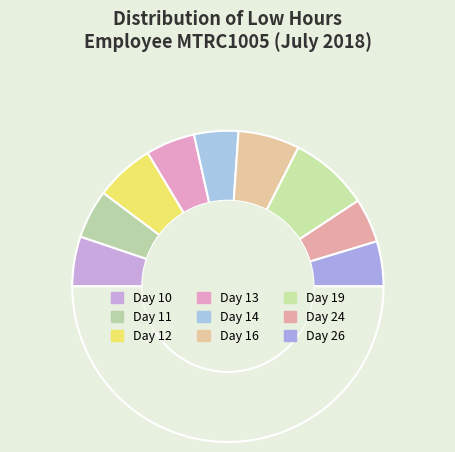

What is the largest slice in the pie chart?

Day 19